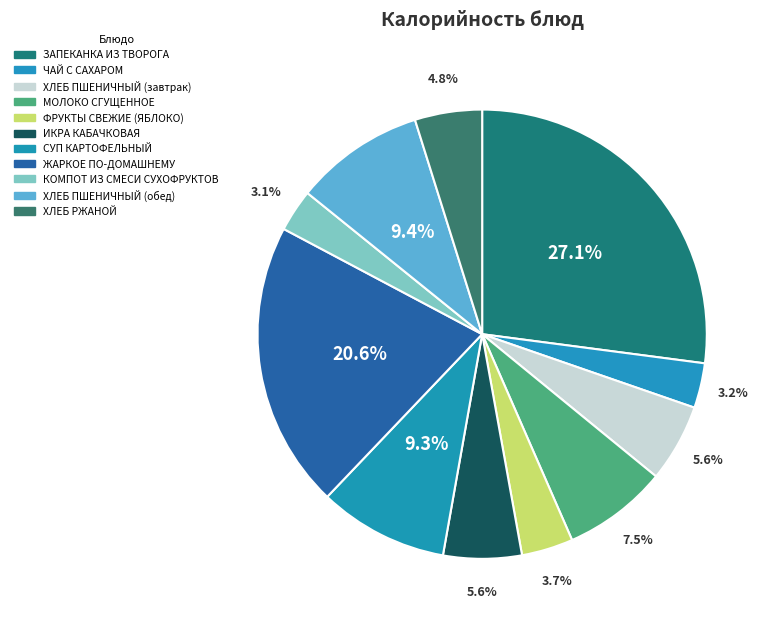

What is the change in value from ЧАЙ С САХАРОМ to ХЛЕБ ПШЕНИЧНЫЙ (обед)?

+77.5